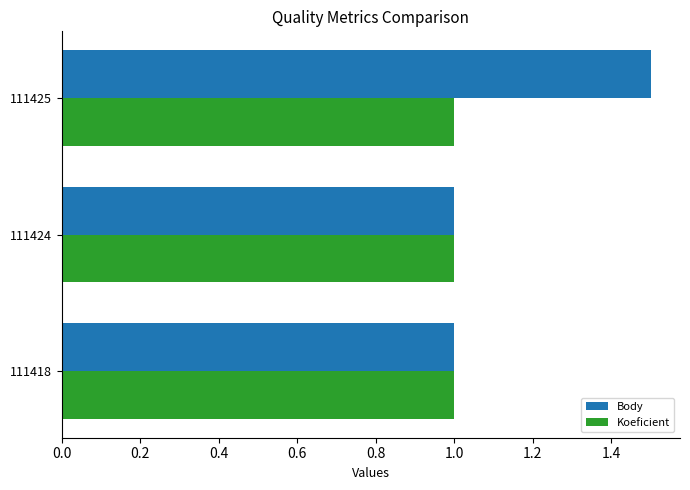

At which category is the sum across all series the highest?

111425